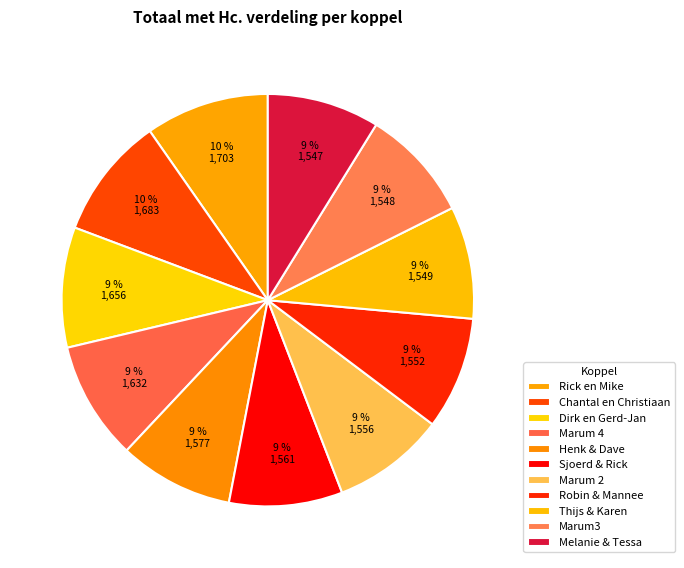

What is the change in value from Rick en Mike to Marum 2?

-147